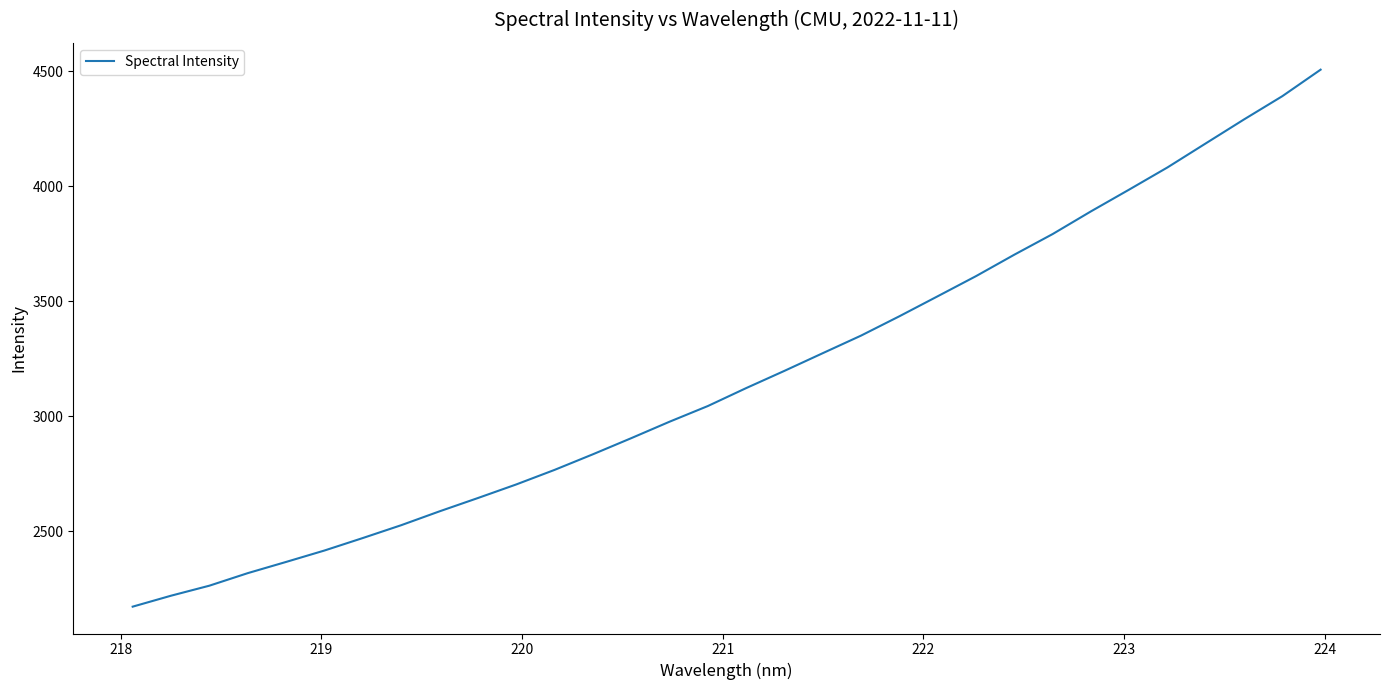

What is the difference between the maximum and minimum values?

2334.8